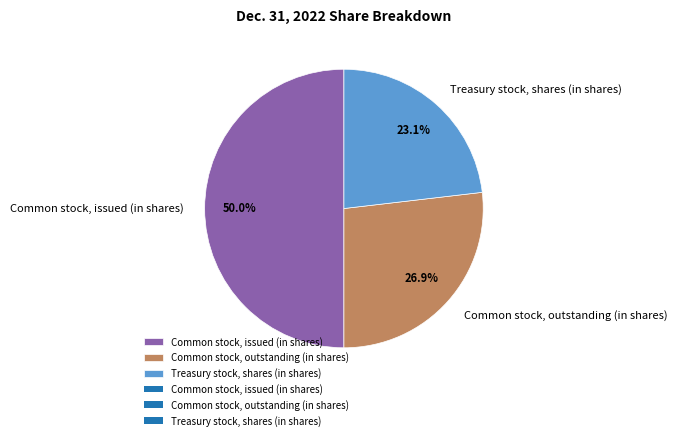

Is it true that Common stock, outstanding (in shares) is 36% of the pie?

False